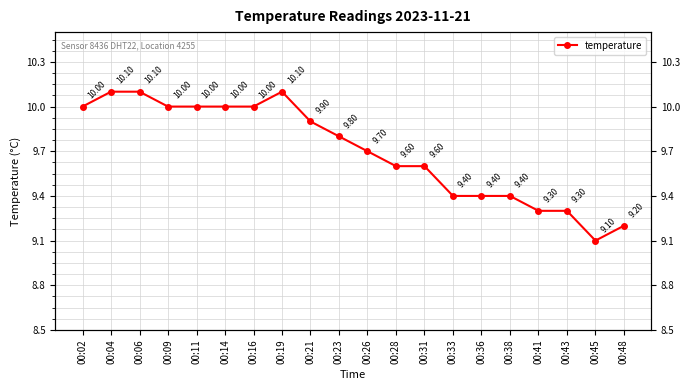

List the labels in order of value, smallest first.

00:45, 00:48, 00:41, 00:43, 00:33, 00:36, 00:38, 00:28, 00:31, 00:26, 00:23, 00:21, 00:02, 00:09, 00:11, 00:14, 00:16, 00:04, 00:06, 00:19